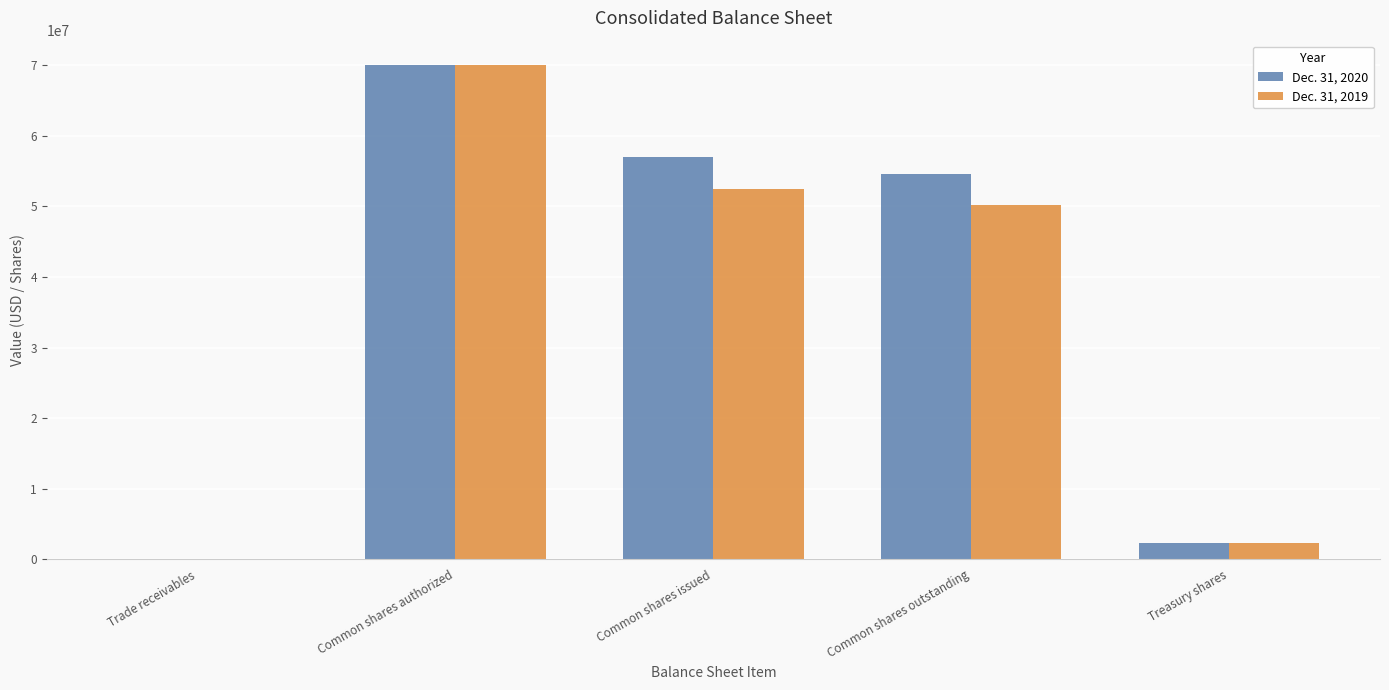

Which series changed the most between Common shares outstanding and Treasury shares?

Dec. 31, 2020